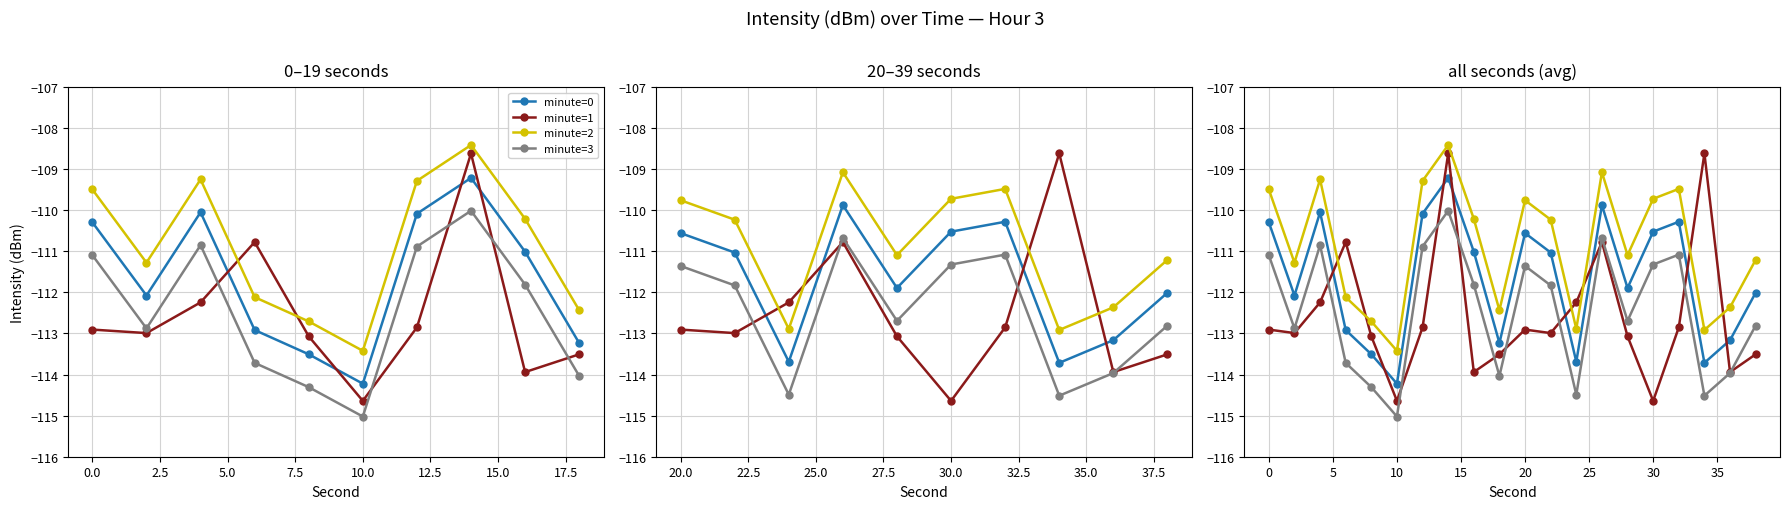

What is the average value of the minute=1 series?

-112.6